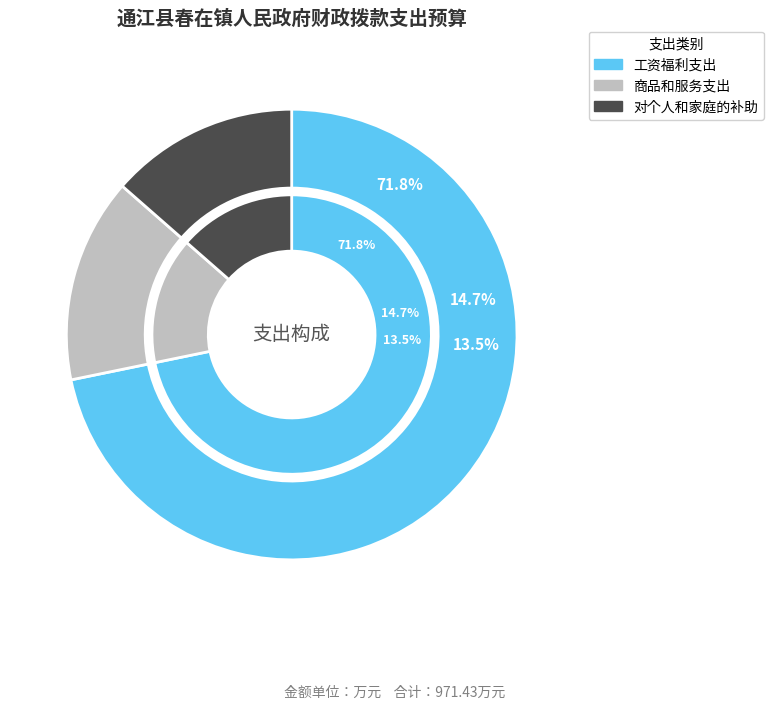

What is the smallest slice in the pie chart?

对个人和家庭的补助